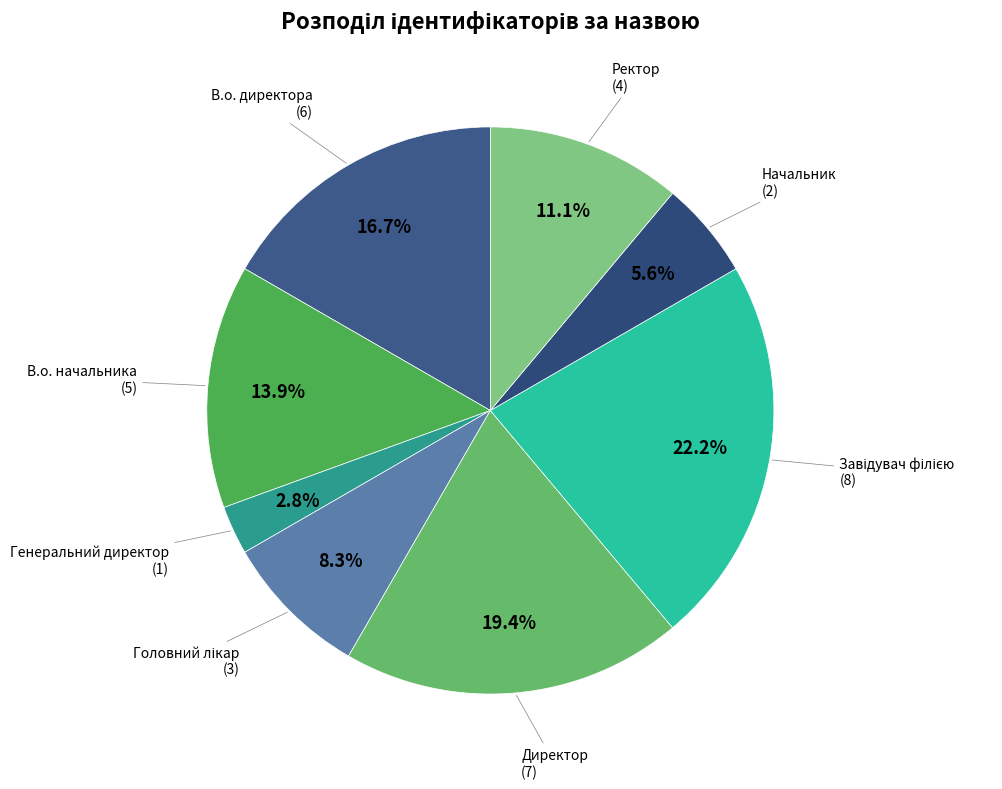

How many segments does this pie chart have?

8